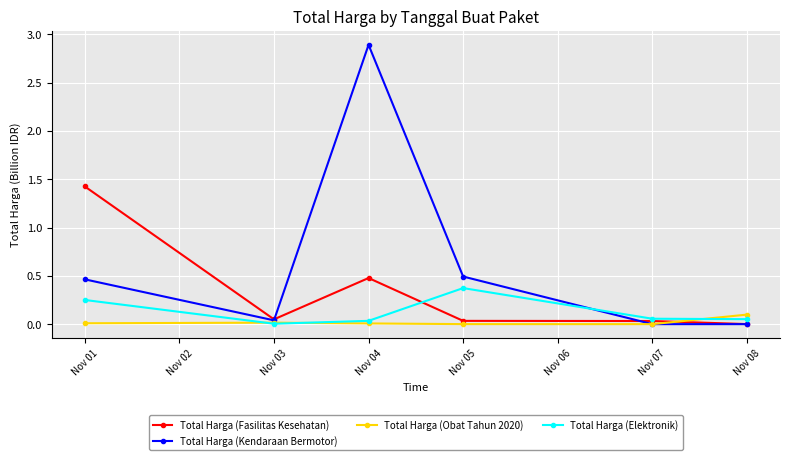

What is the average value of the Total Harga (Kendaraan Bermotor) series?

0.6